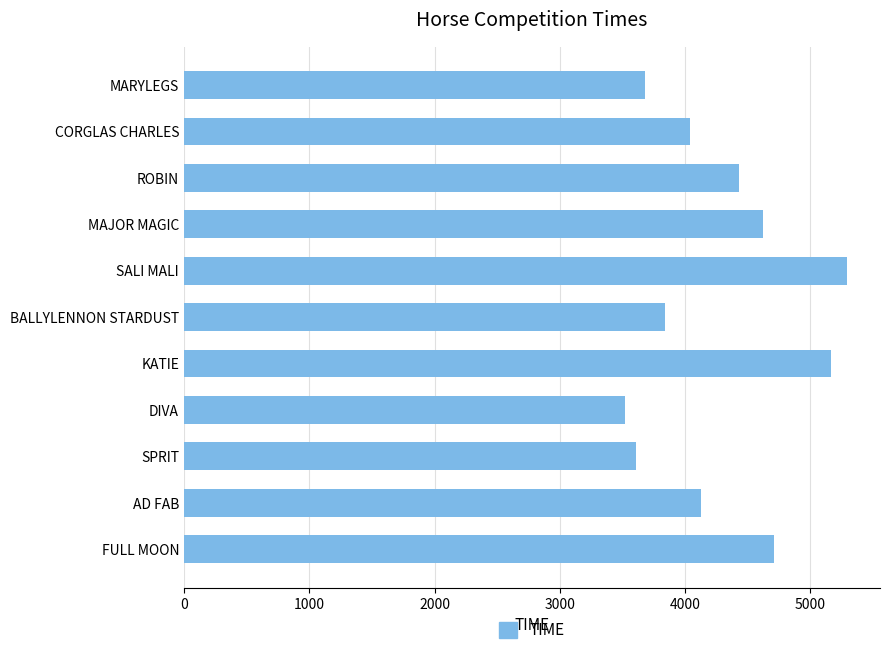

List the labels in order of value, largest first.

SALI MALI, KATIE, FULL MOON, MAJOR MAGIC, ROBIN, AD FAB, CORGLAS CHARLES, BALLYLENNON STARDUST, MARYLEGS, SPRIT, DIVA